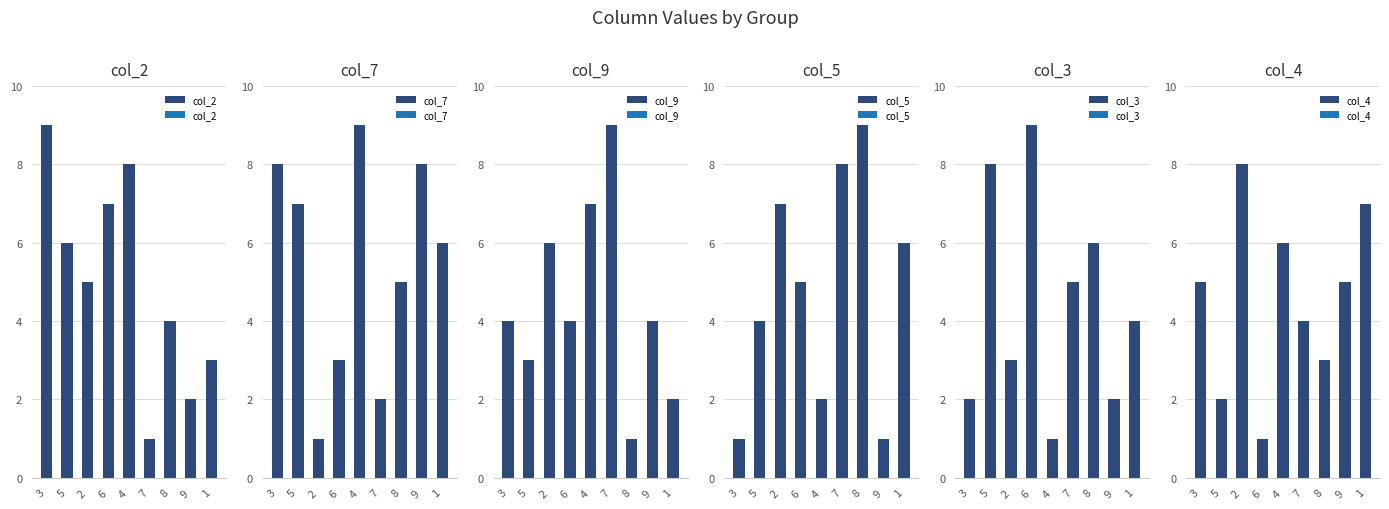

Reading left to right, list all the values displayed in this chart.

col_2: 3=9	5=6	2=5	6=7	4=8	7=1	8=4	9=2	1=3
col_7: 3=8	5=7	2=1	6=3	4=9	7=2	8=5	9=8	1=6
col_9: 3=4	5=3	2=6	6=4	4=7	7=9	8=1	9=4	1=2
col_5: 3=1	5=4	2=7	6=5	4=2	7=8	8=9	9=1	1=6
col_3: 3=2	5=8	2=3	6=9	4=1	7=5	8=6	9=2	1=4
col_4: 3=5	5=2	2=8	6=1	4=6	7=4	8=3	9=5	1=7